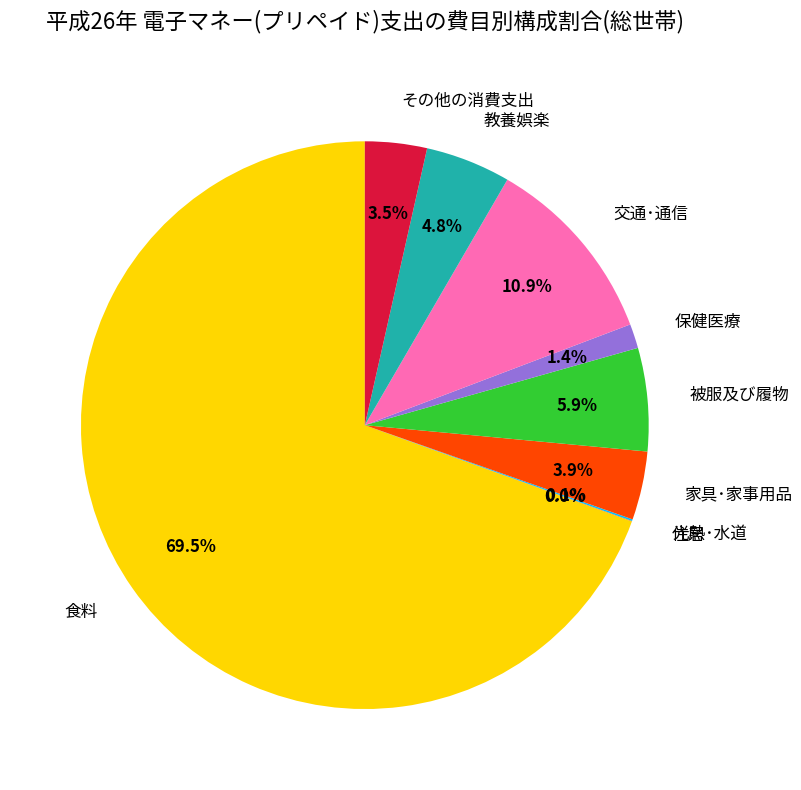

Is 食料 the majority of the pie?

Yes